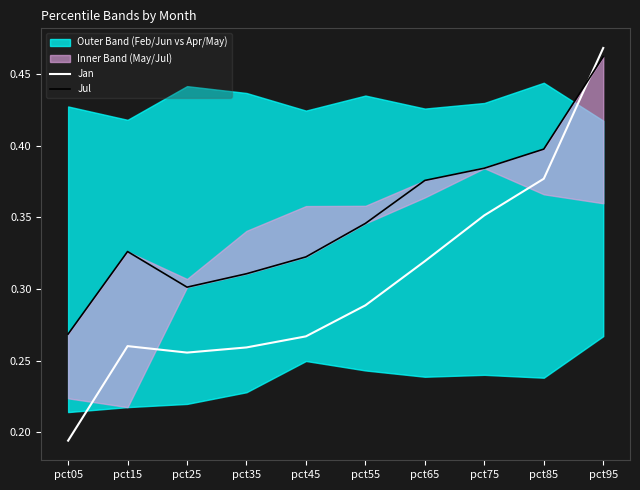

Between which two adjacent categories do Jul and Jan first intersect?

pct85 and pct95